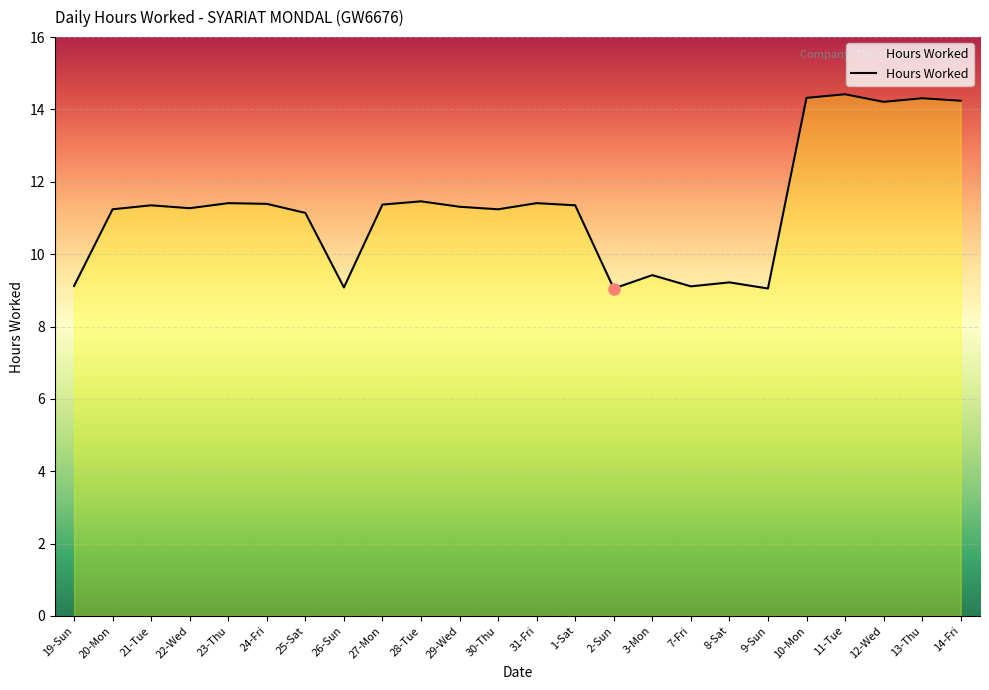

What is the difference between the maximum and minimum values?

5.4